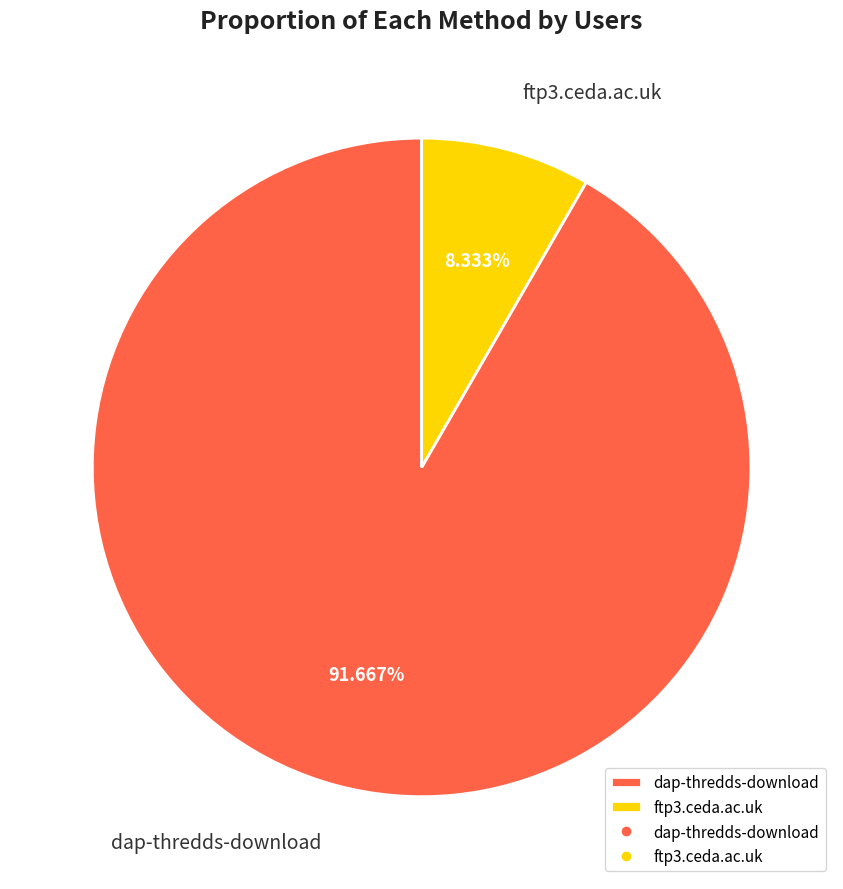

What percentage is the ftp3.ceda.ac.uk slice, to the nearest percent?

8%